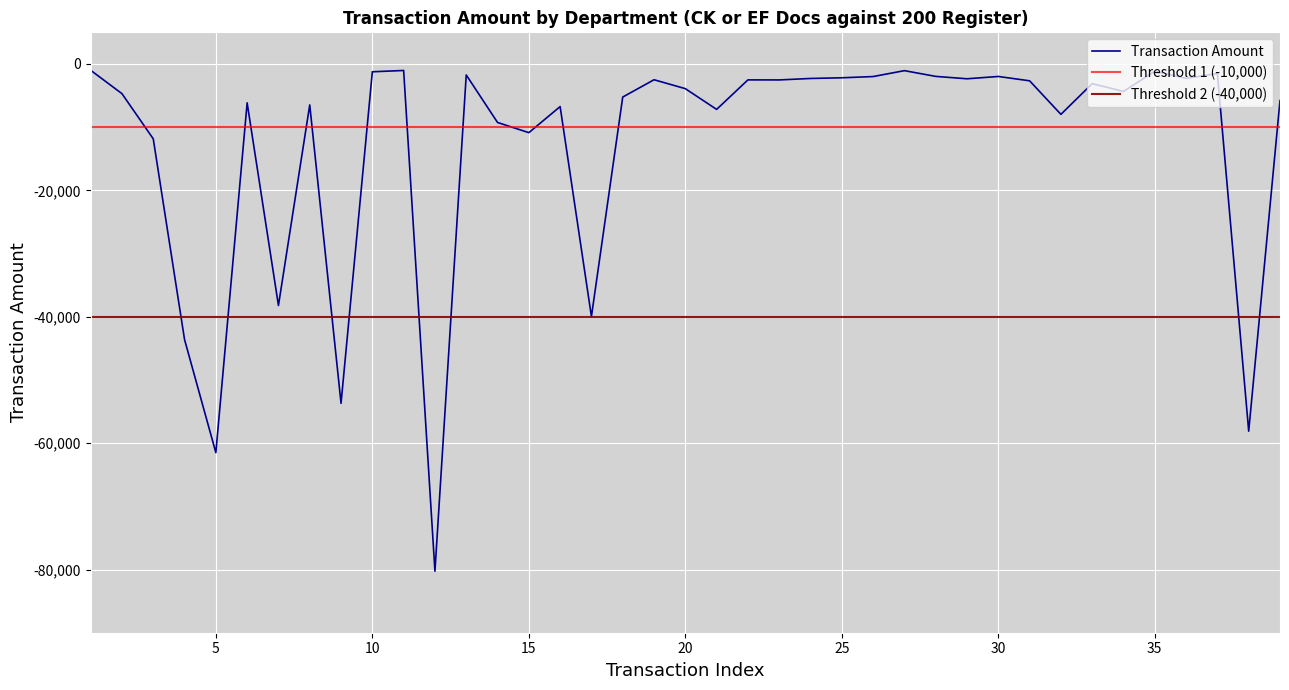

The value of Transaction Amount at 15 is -16125.3. True or false?

False